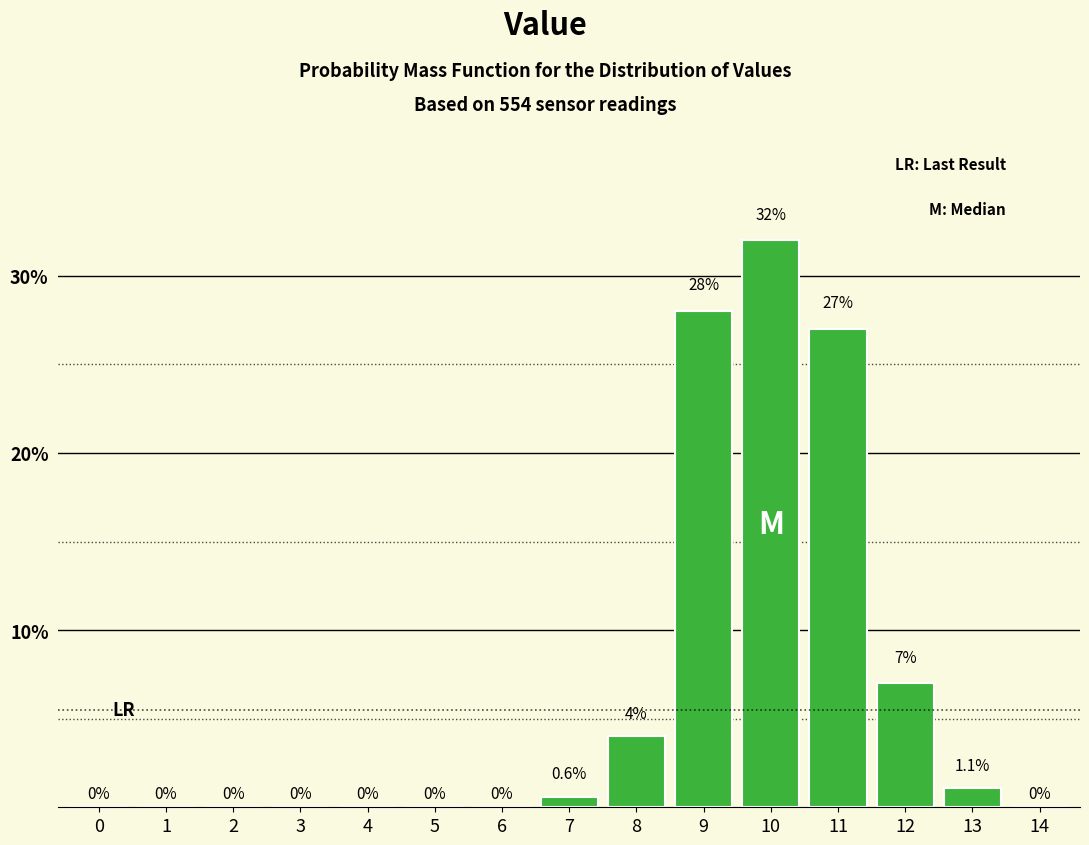

Reading right to left, transcribe all the data shown in this chart.

14=0.0	13=1.1	12=7.0	11=27.0	10=32.0	9=28.0	8=4.0	7=0.6	6=0.0	5=0.0	4=0.0	3=0.0	2=0.0	1=0.0	0=0.0